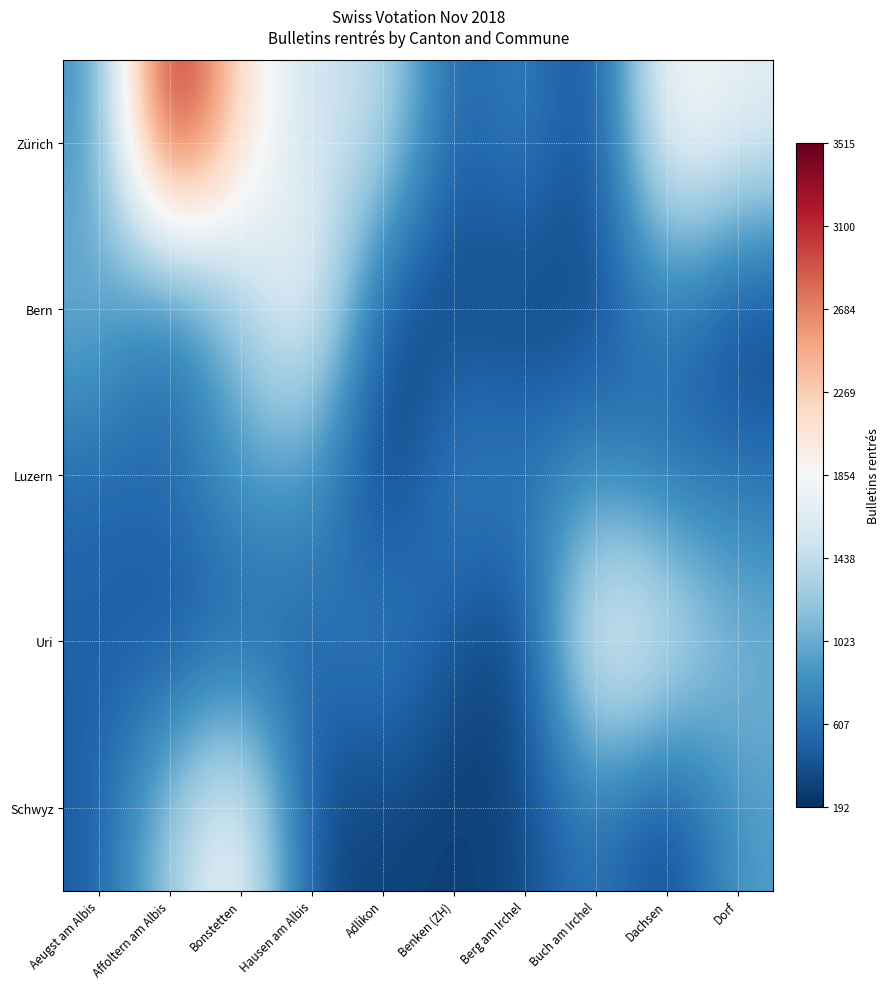

What is the total value across all series at Dachsen?

5155